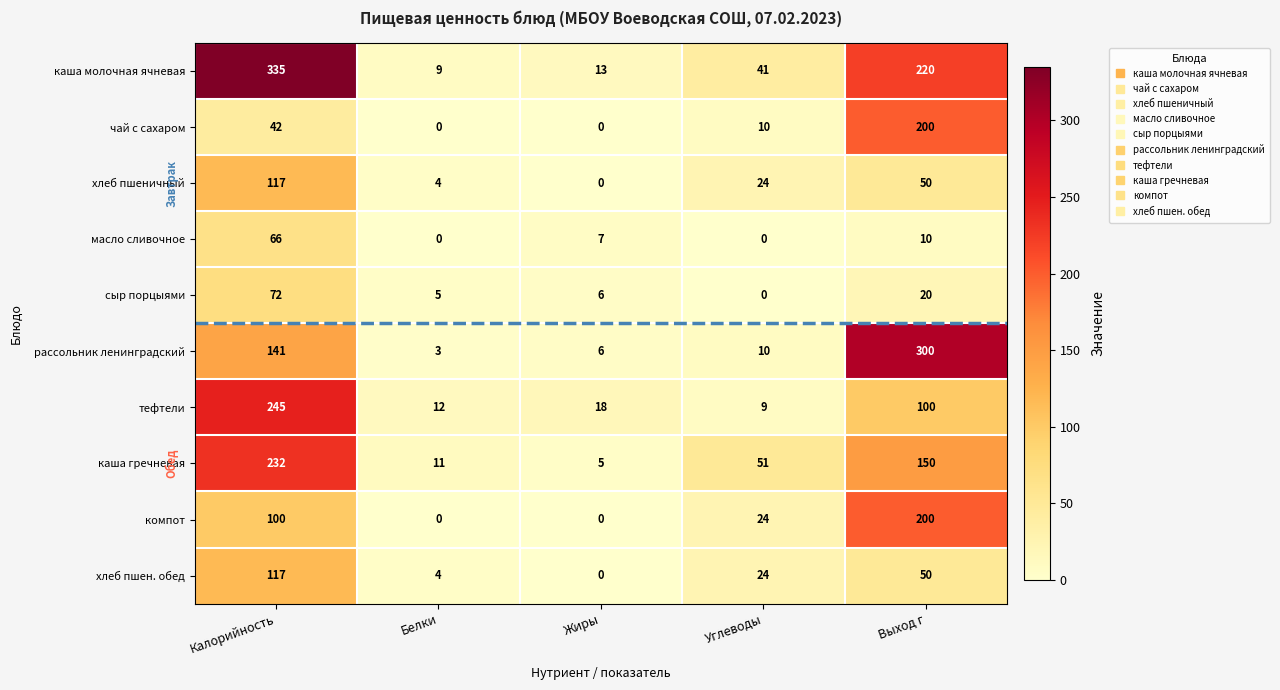

How many data points does each series have?

5